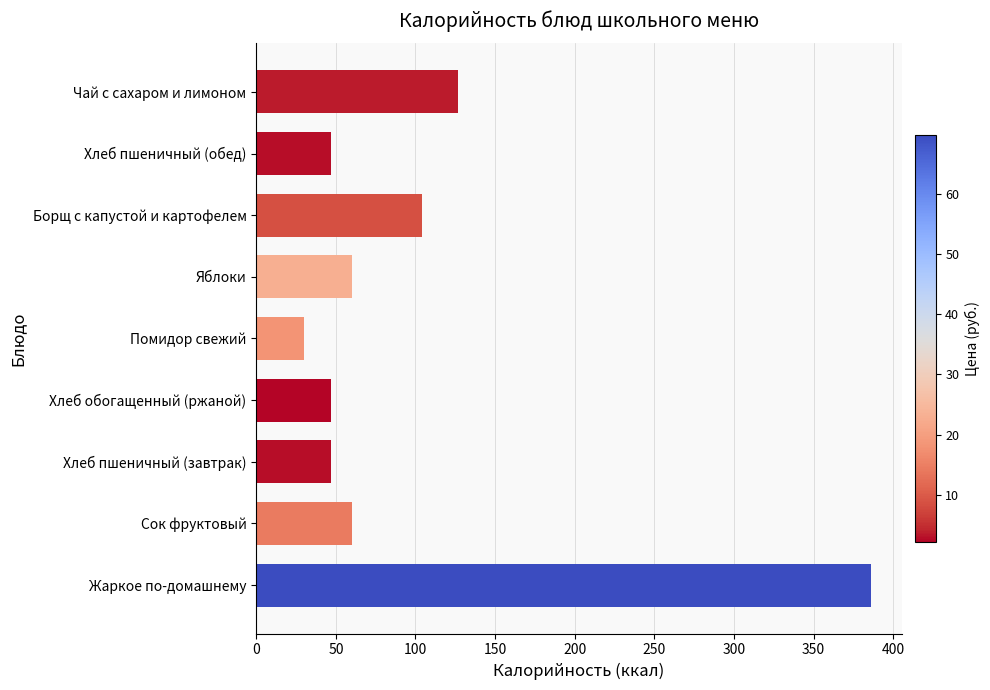

What is the change in value from Яблоки to Хлеб пшеничный (обед)?

-13